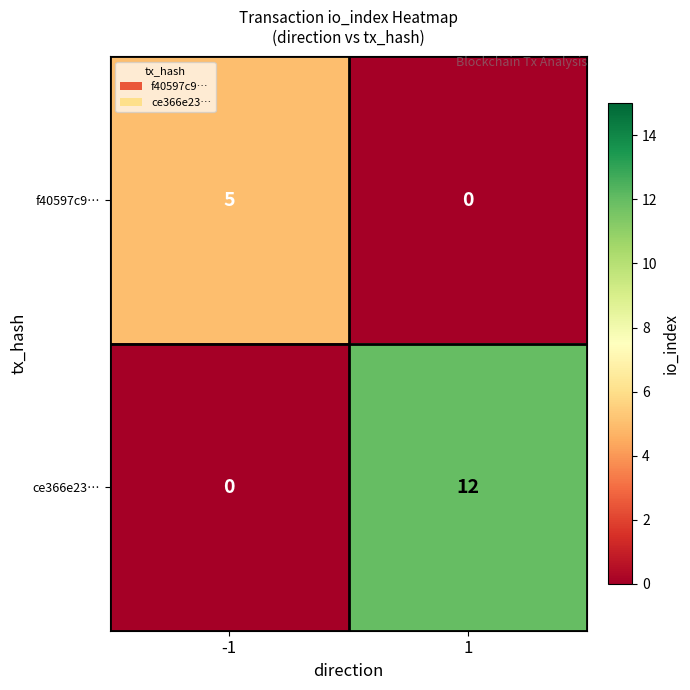

List the series in order of their overall mean, lowest first.

f40597c9…, ce366e23…